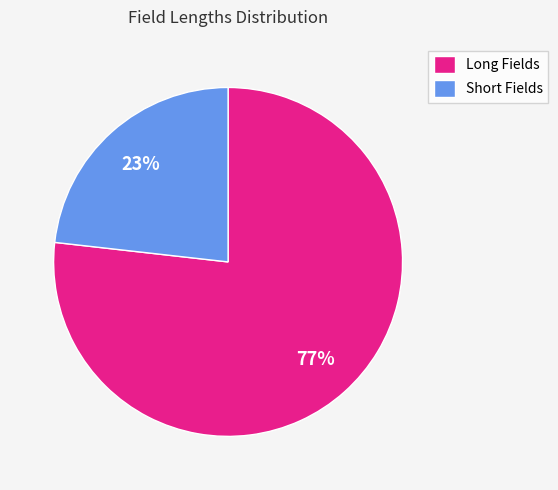

To the nearest percent, what portion does Long Fields represent?

77%